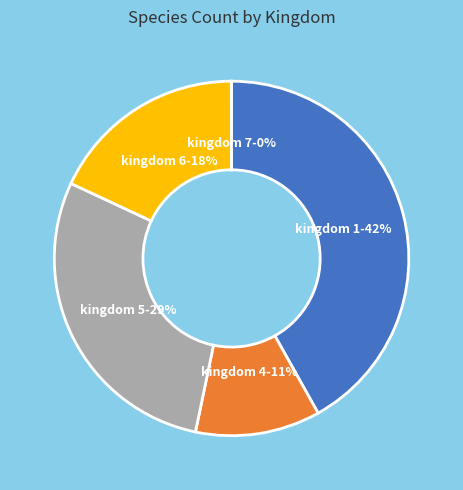

Which slice is the largest?

kingdom 1